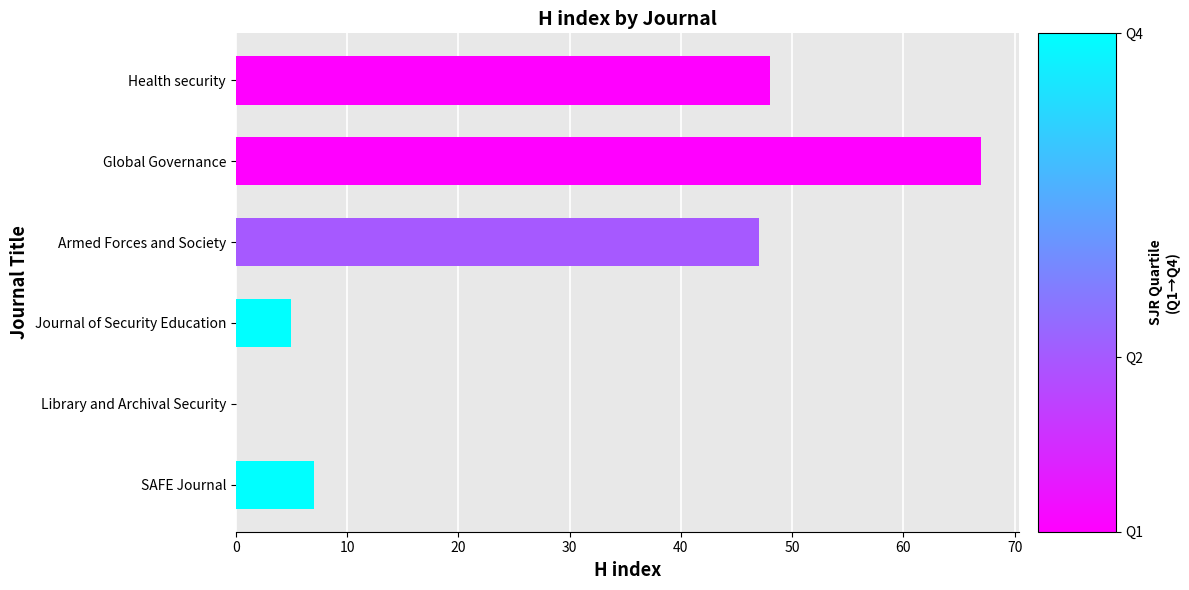

Reading top to bottom, what are all the values shown in this chart?

Health security=48	Global Governance=67	Armed Forces and Society=47	Journal of Security Education=5	Library and Archival Security=0	SAFE Journal=7